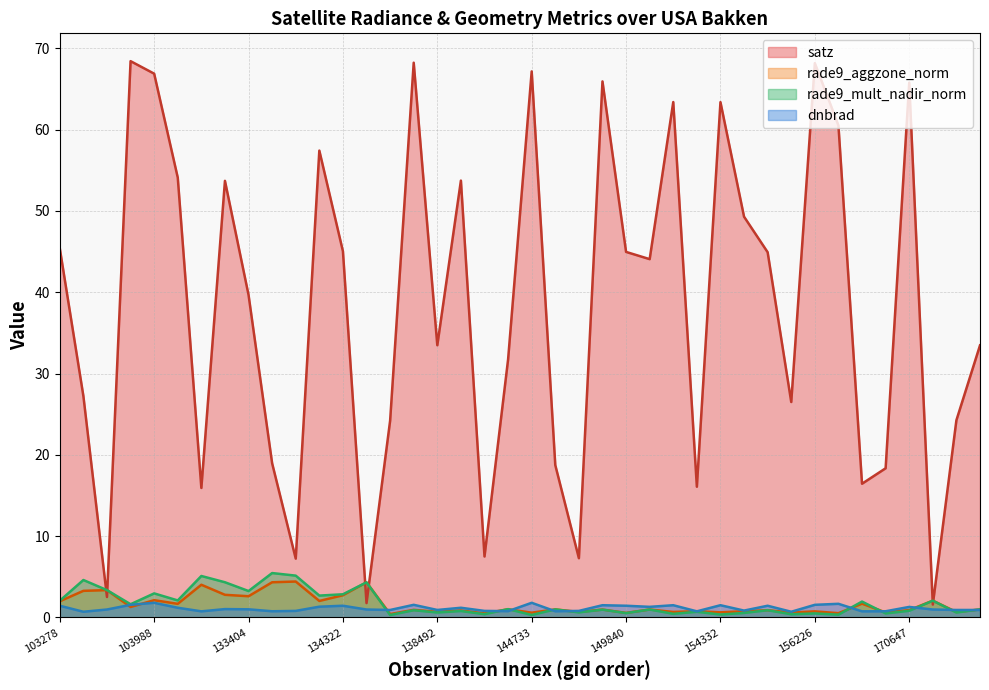

What is the highest value of the rade9_mult_nadir_norm series?

5.5